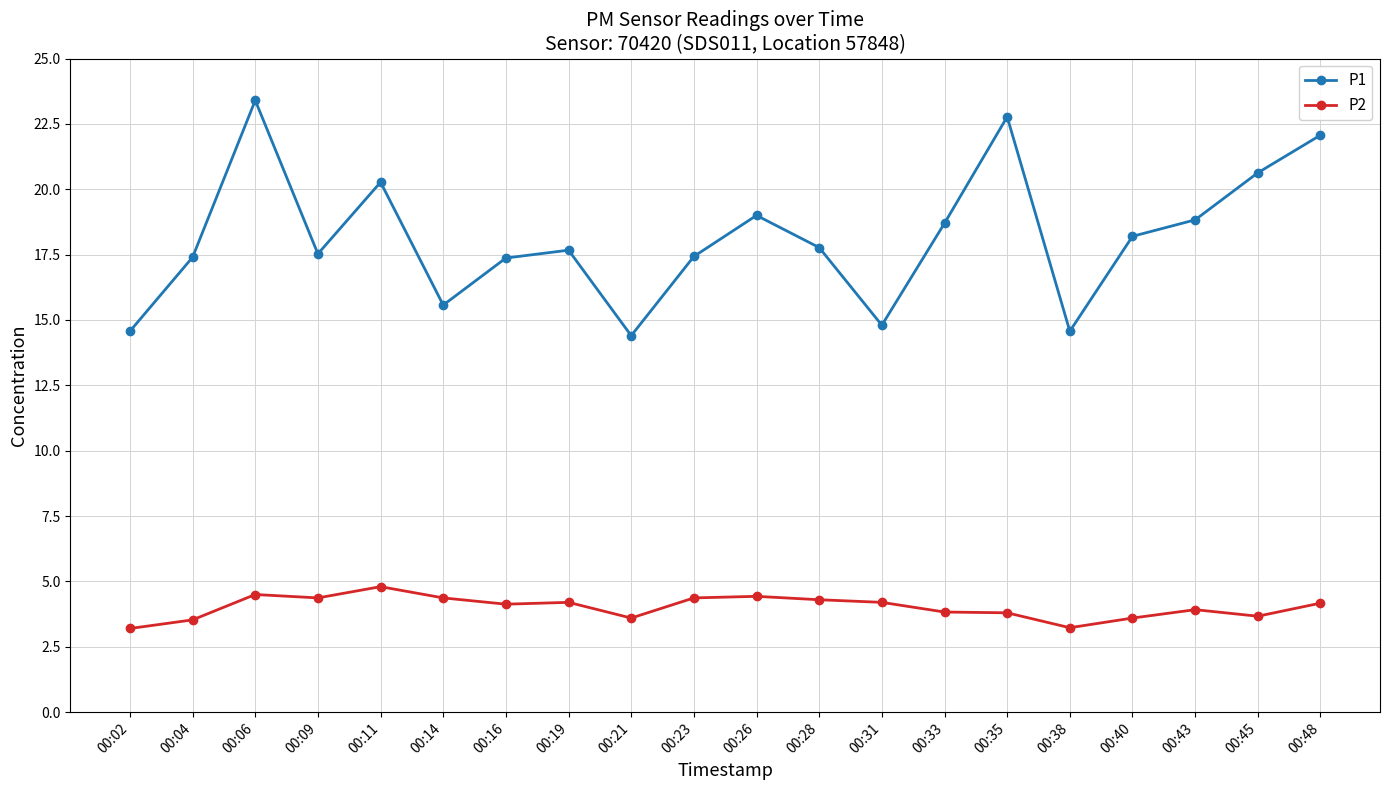

What is the highest value of the P2 series?

4.8